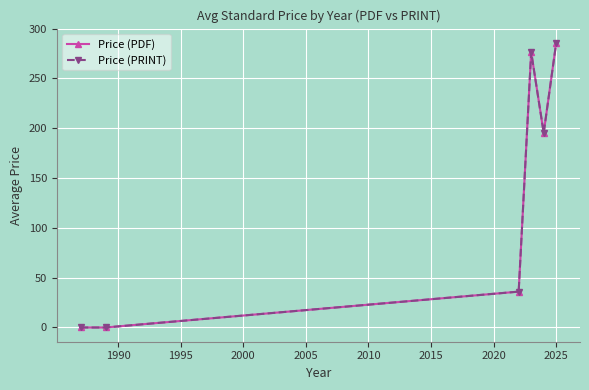

What is the average value of the Price (PDF) series?

132.2